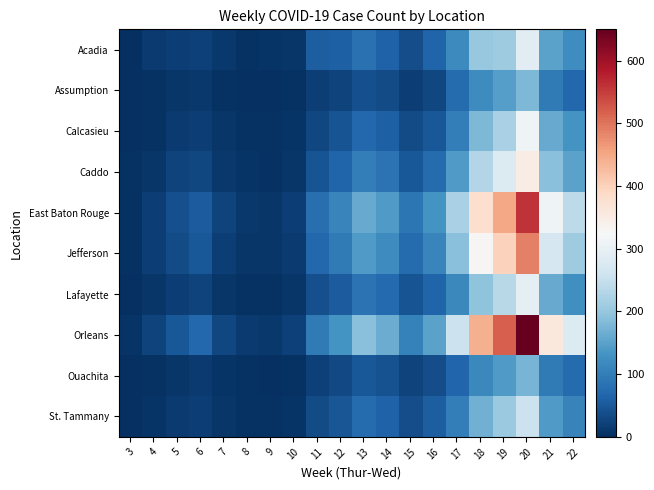

At which category is the sum across all series the highest?

20